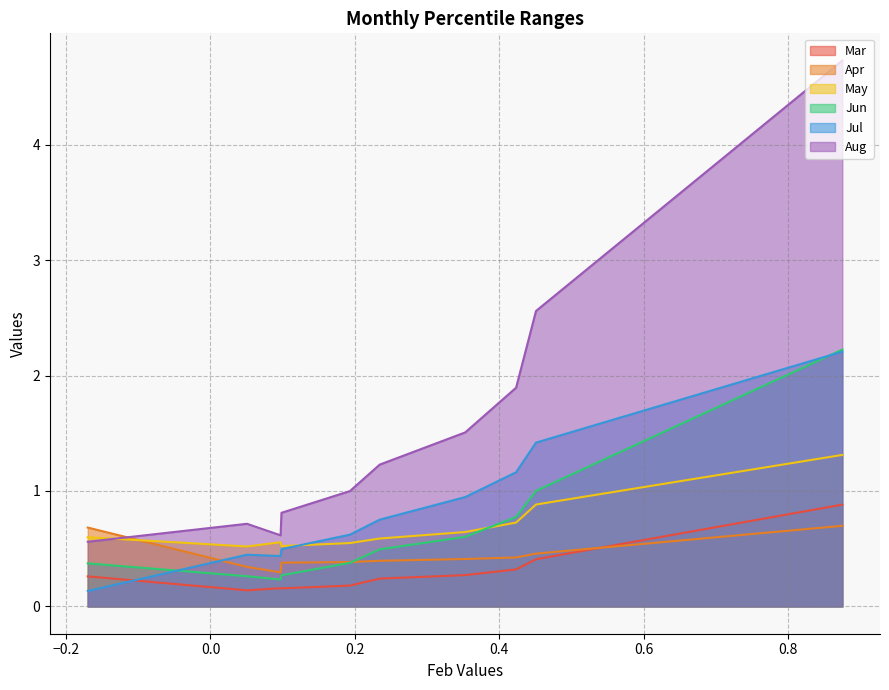

How many May values are between 0 and 1?

9